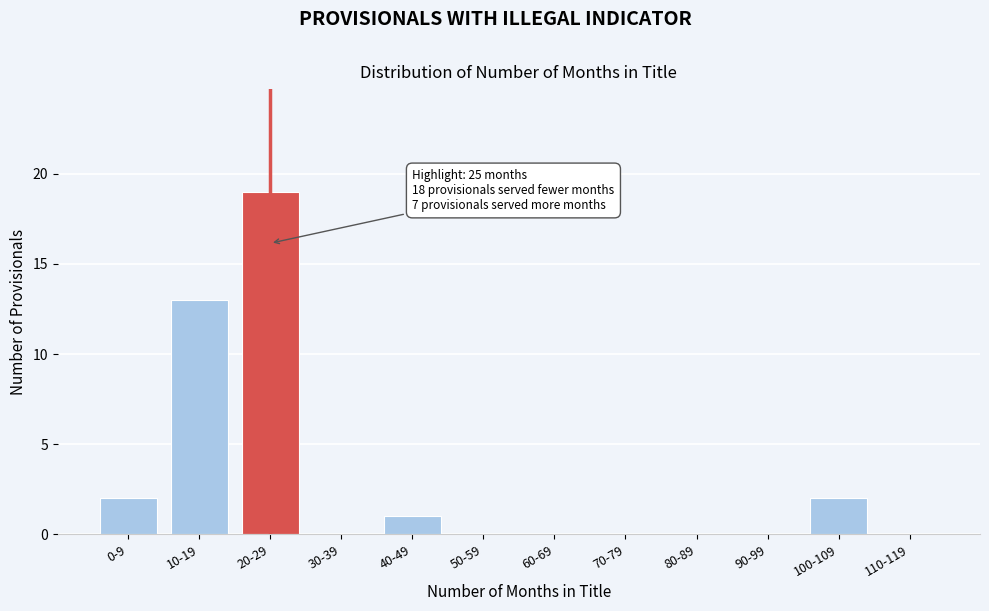

Reading left to right, what are all the values shown in this chart?

0-9=2	10-19=13	20-29=19	30-39=0	40-49=1	50-59=0	60-69=0	70-79=0	80-89=0	90-99=0	100-109=2	110-119=0